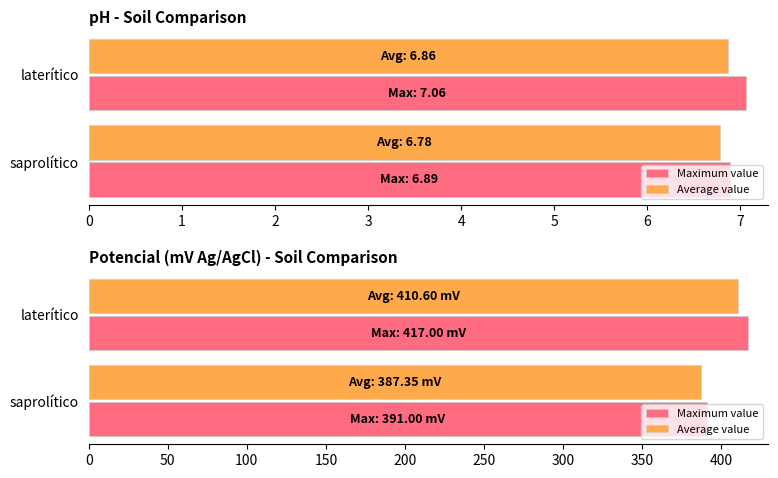

Are the bars grouped side by side (vs. stacked)?

Yes